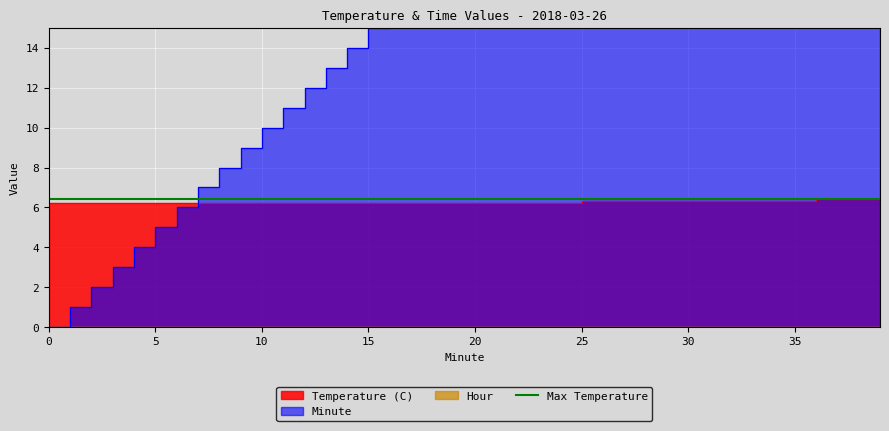

Is the value of Minute at 20 greater than the value of Temperature (C) at 39?

Yes